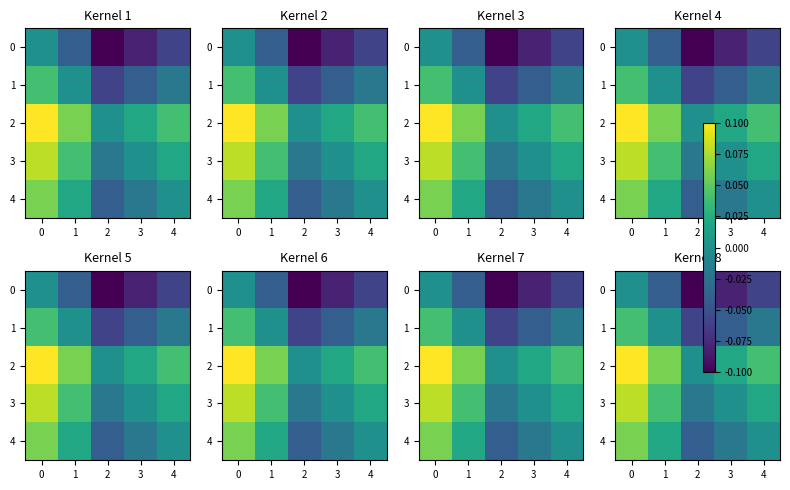

The 3 series shows -0.0 at 2. True or false?

True